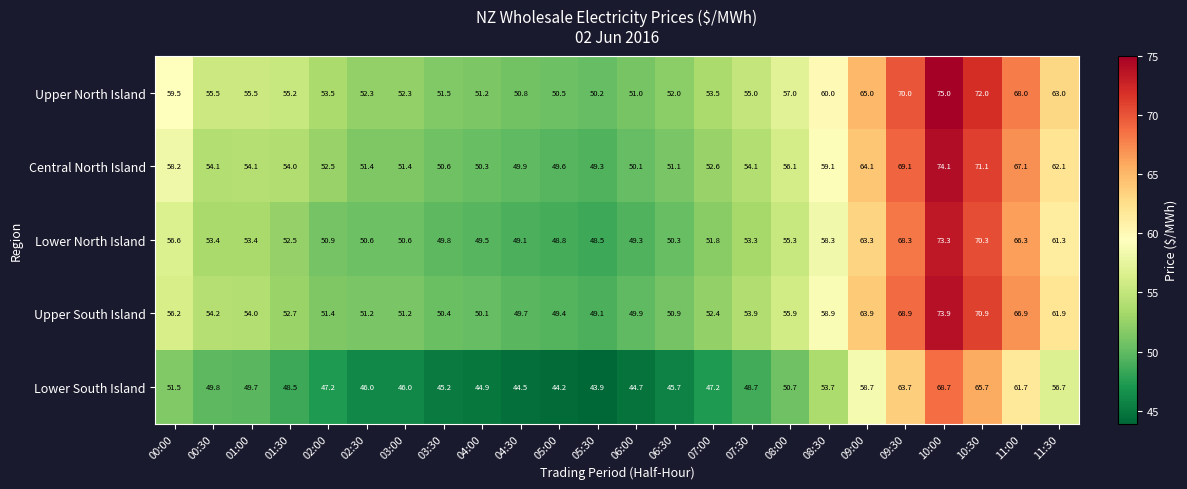

At which category is the sum across all series the highest?

10:00